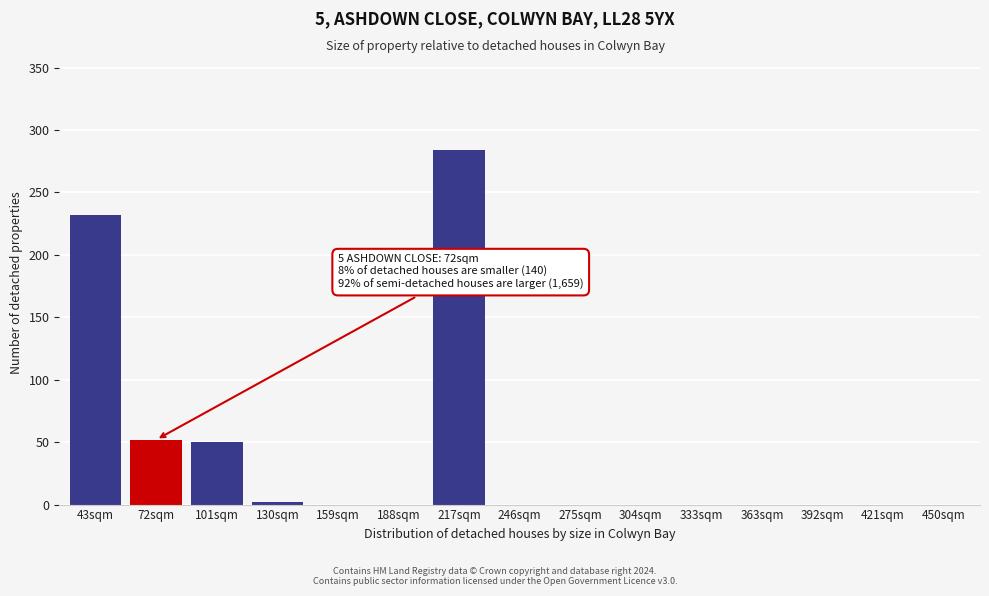

Between 246sqm and 101sqm, which is larger?

101sqm